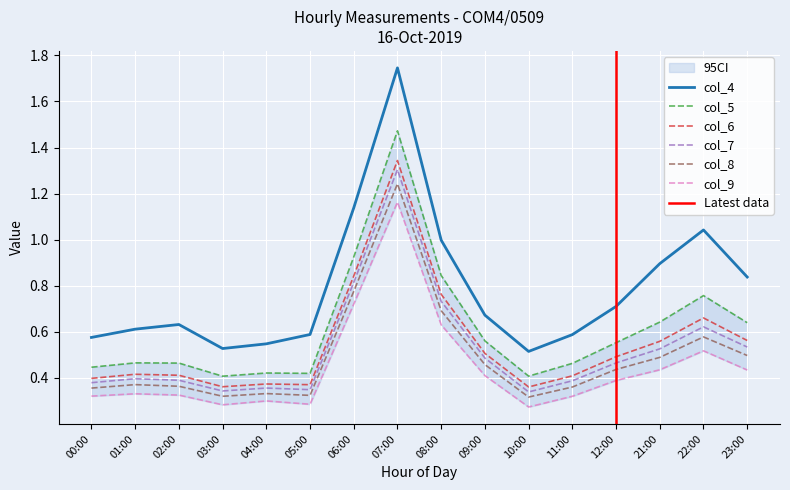

Reading left to right, what are all the values shown in this chart?

col_4: 0.6	0.6	0.6	0.5	0.5	0.6	1.1	1.7	1.0	0.7	0.5	0.6	0.7	0.9	1.0	0.8
col_5: 0.4	0.5	0.5	0.4	0.4	0.4	0.9	1.5	0.8	0.6	0.4	0.5	0.6	0.6	0.8	0.6
col_6: 0.4	0.4	0.4	0.4	0.4	0.4	0.8	1.3	0.8	0.5	0.4	0.4	0.5	0.6	0.7	0.6
col_7: 0.4	0.4	0.4	0.3	0.4	0.3	0.8	1.3	0.7	0.5	0.3	0.4	0.5	0.5	0.6	0.5
col_8: 0.4	0.4	0.4	0.3	0.3	0.3	0.8	1.2	0.7	0.5	0.3	0.4	0.4	0.5	0.6	0.5
col_9: 0.3	0.3	0.3	0.3	0.3	0.3	0.7	1.2	0.6	0.4	0.3	0.3	0.4	0.4	0.5	0.4